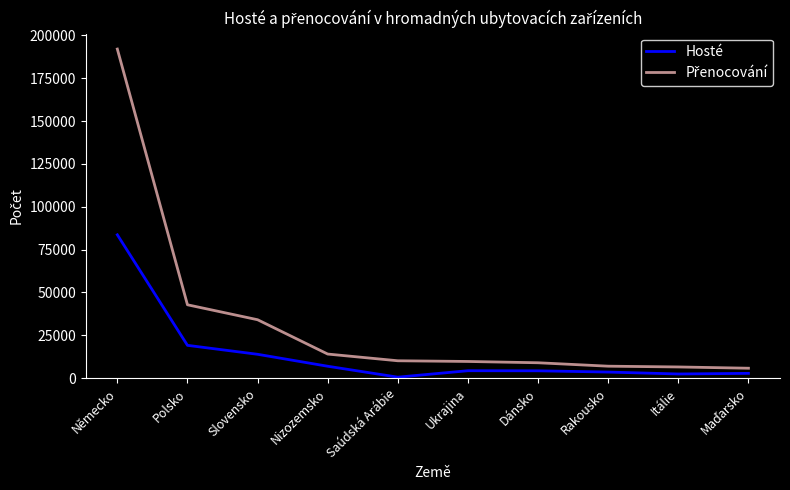

Which category has the highest value in the Hosté series?

Německo